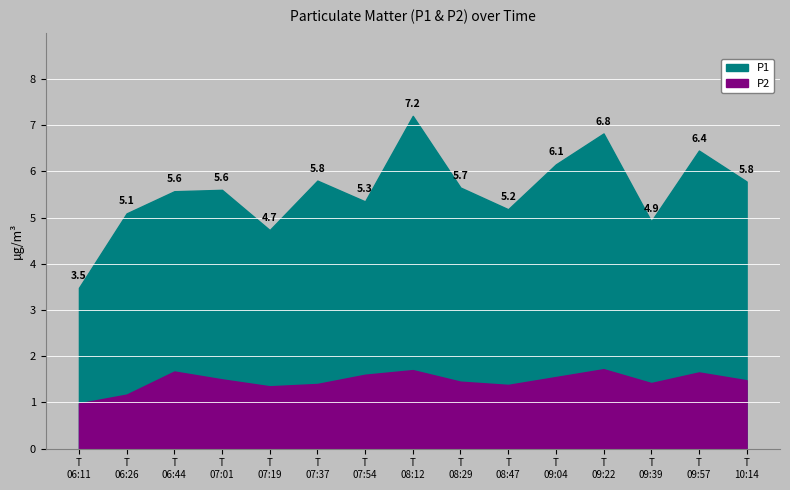

True or false: P1 and P2 intersect in this chart.

False